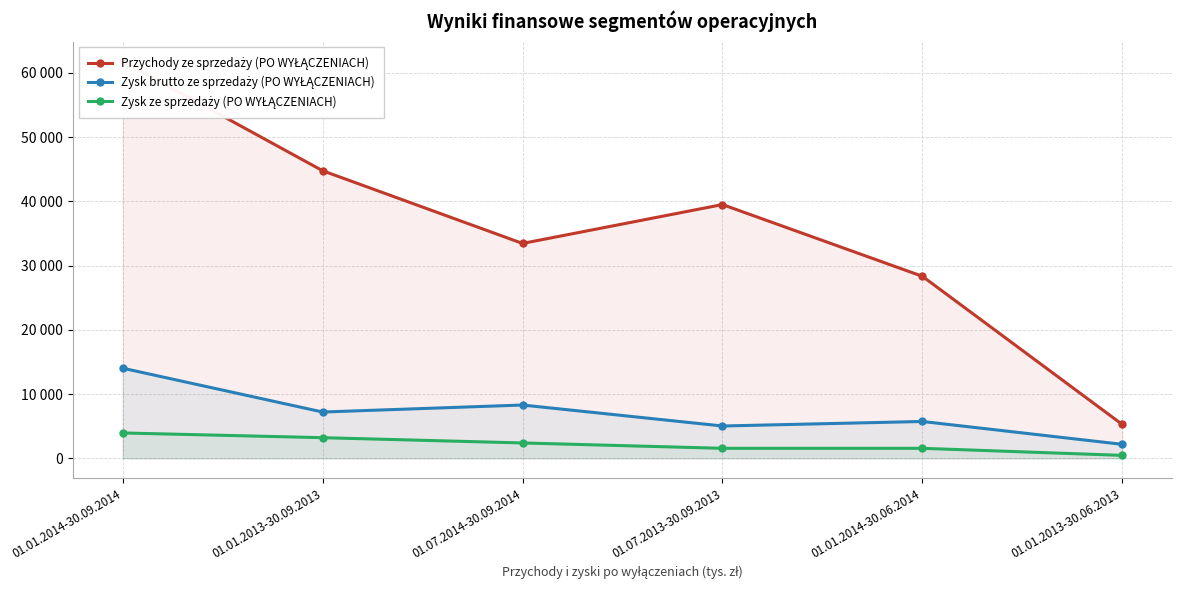

True or false: Przychody ze sprzedaży (PO WYŁĄCZENIACH) and Zysk ze sprzedaży (PO WYŁĄCZENIACH) intersect in this chart.

False